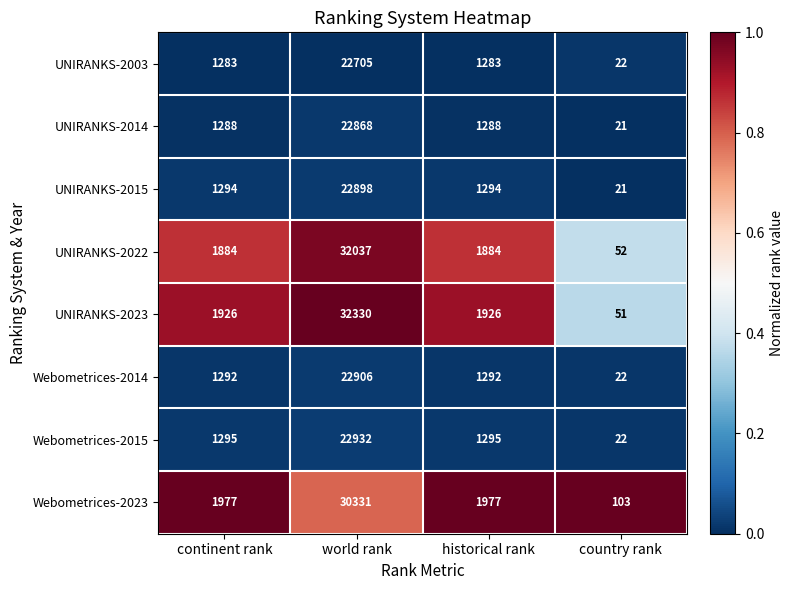

What is the difference between the maximum and minimum values in the UNIRANKS-2014 series?

22847